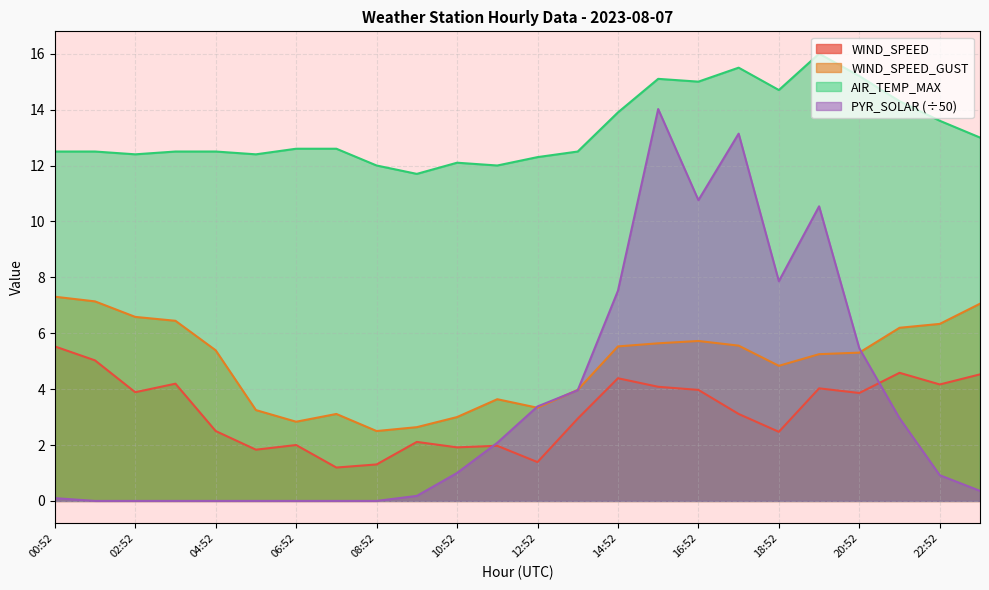

What is the value of the WIND_SPEED point at the 3rd from the left?

3.9